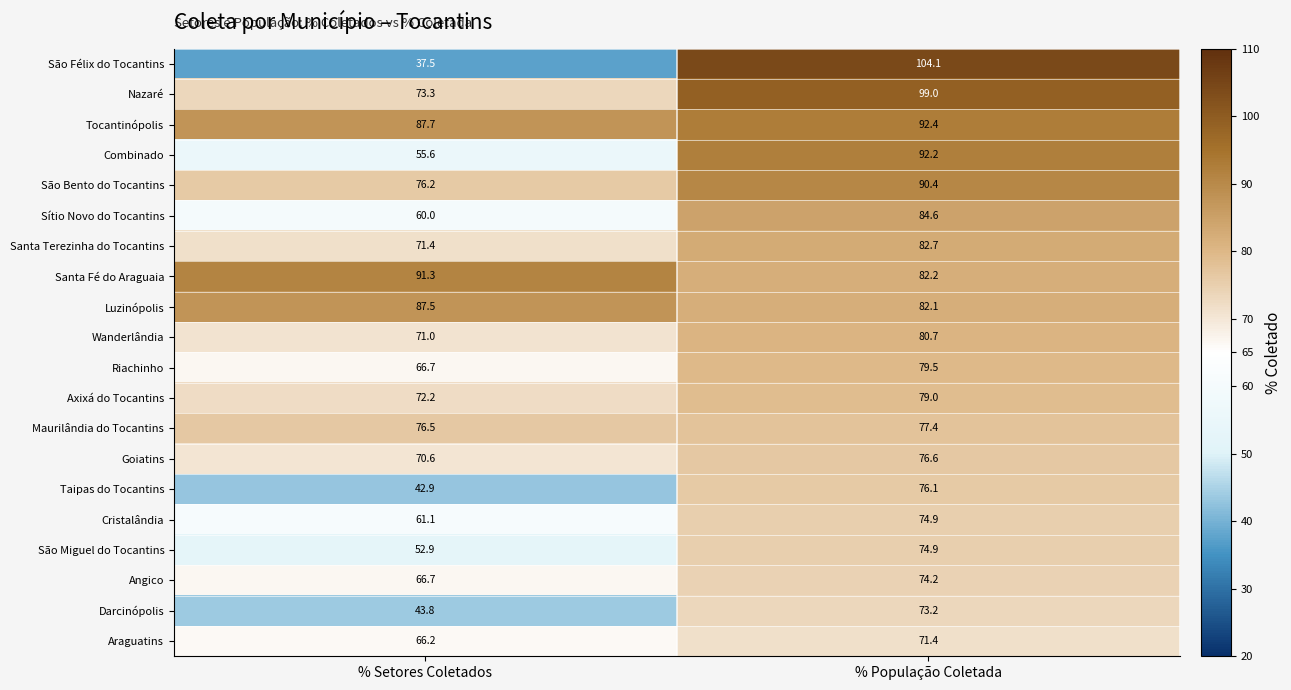

At which label does Tocantinópolis first exceed 92?

% População Coletada